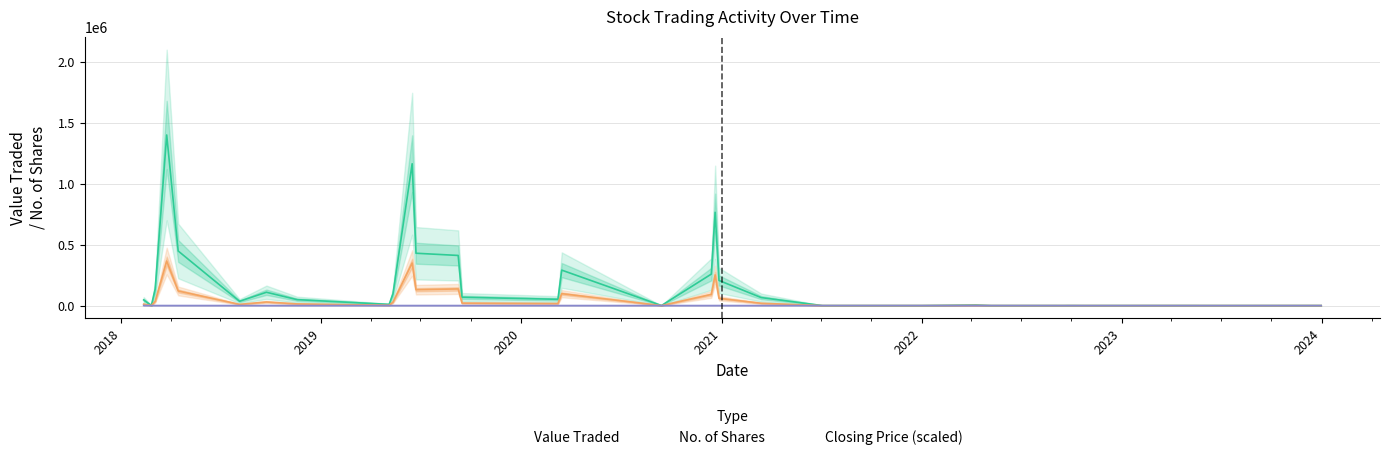

The Closing series shows 3.4 at 15/09/2019. True or false?

True